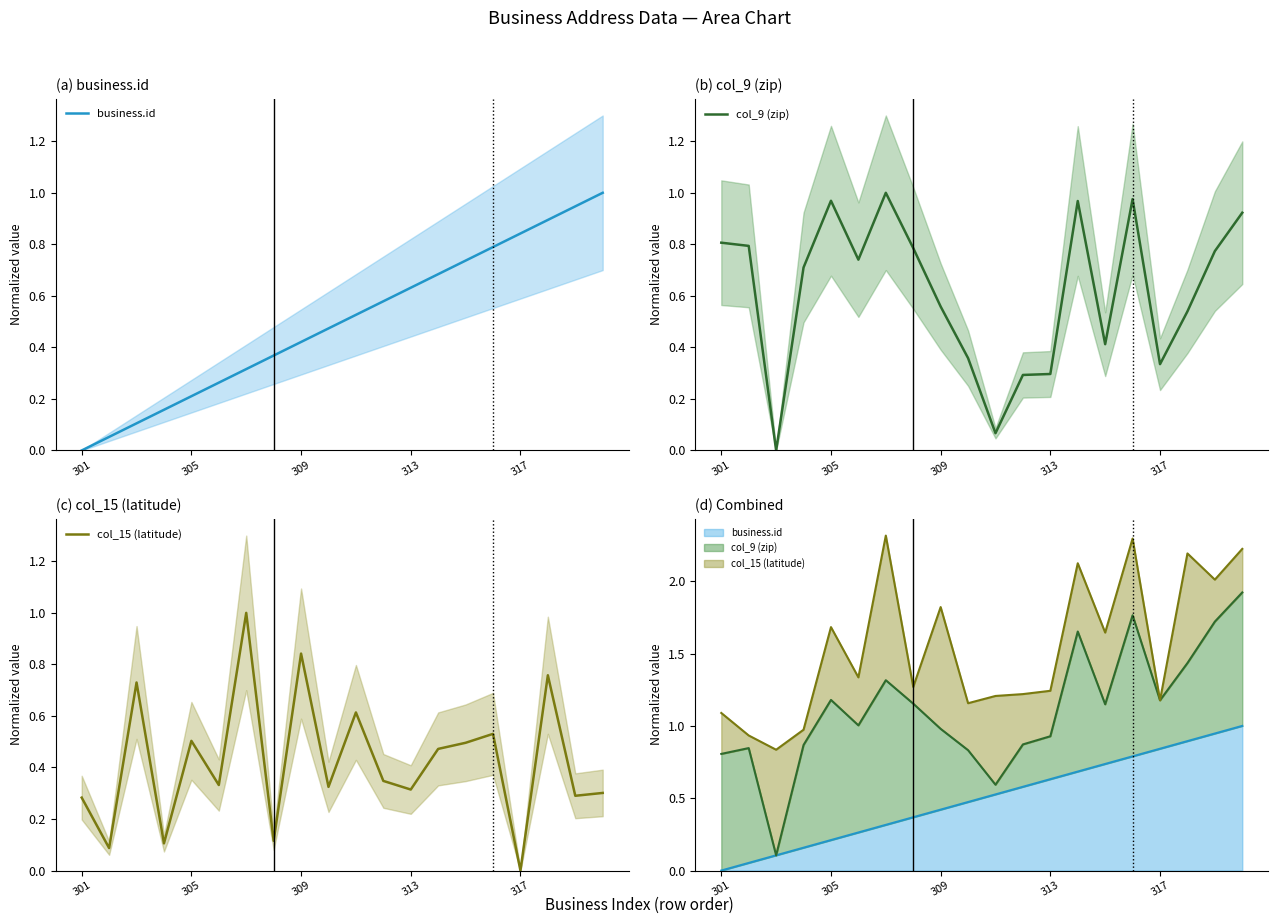

What value does the col_9 (zip) series have at 309?

0.6